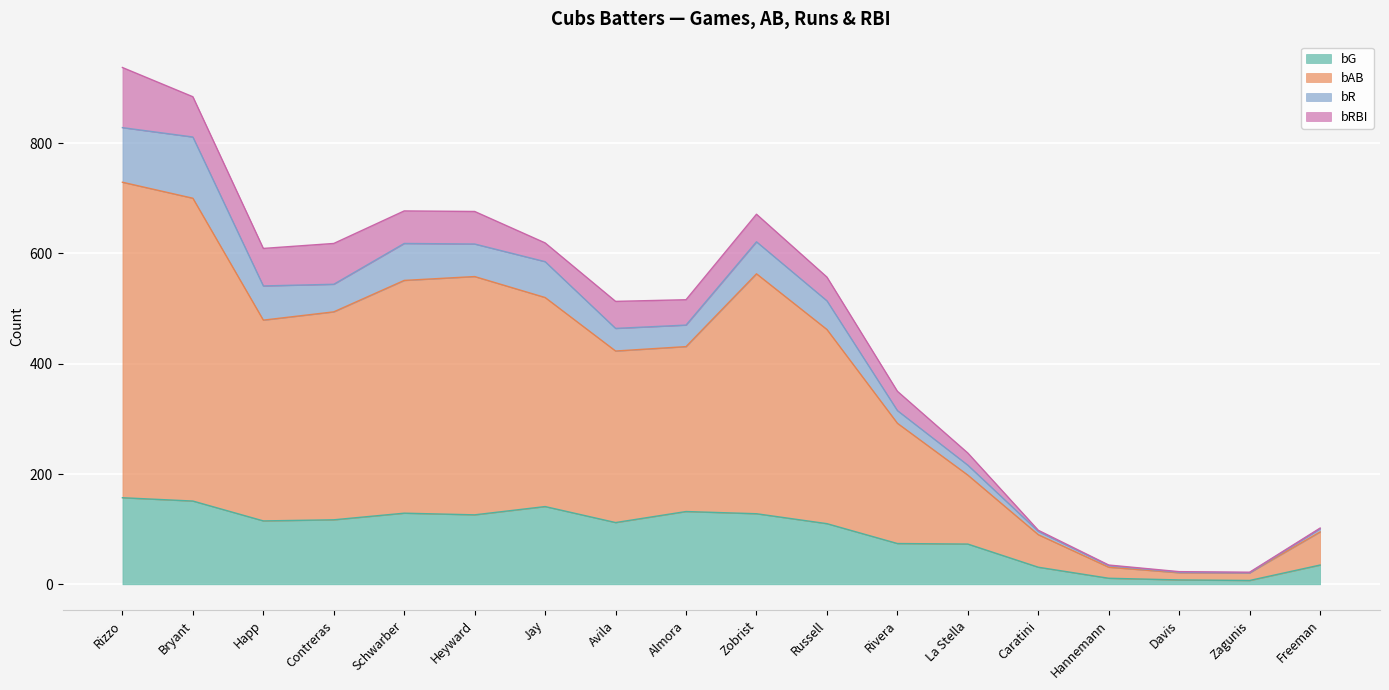

What is the maximum value for bG?

157